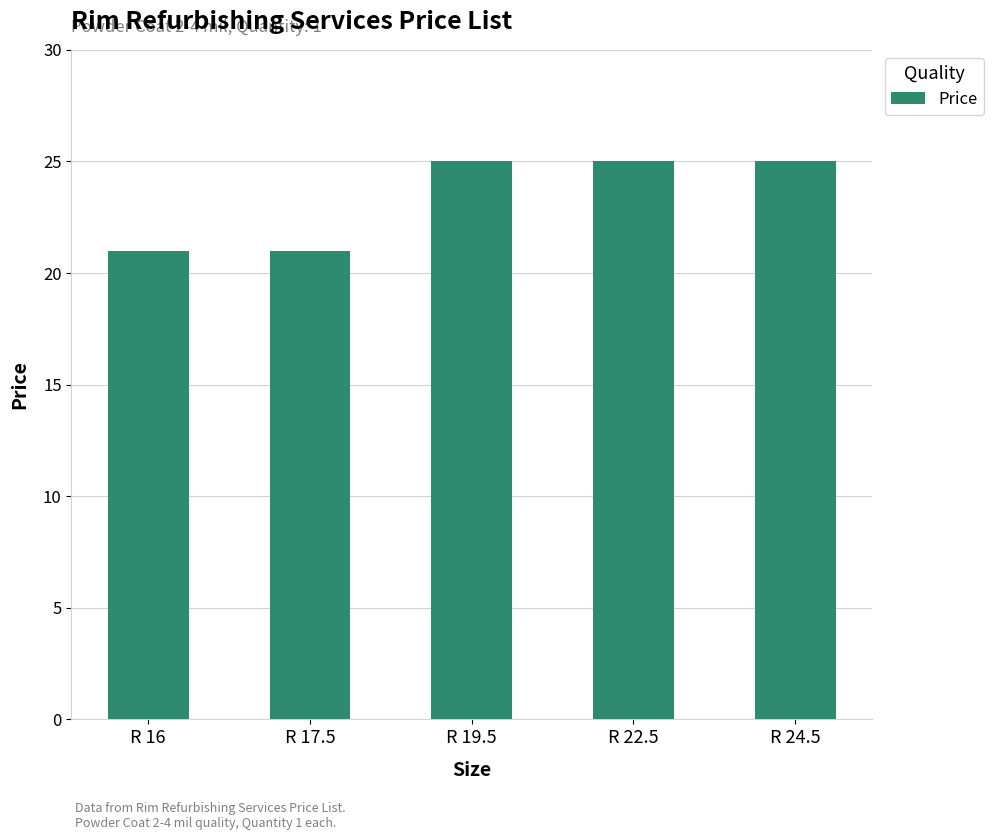

How many categories are shown in the chart?

5